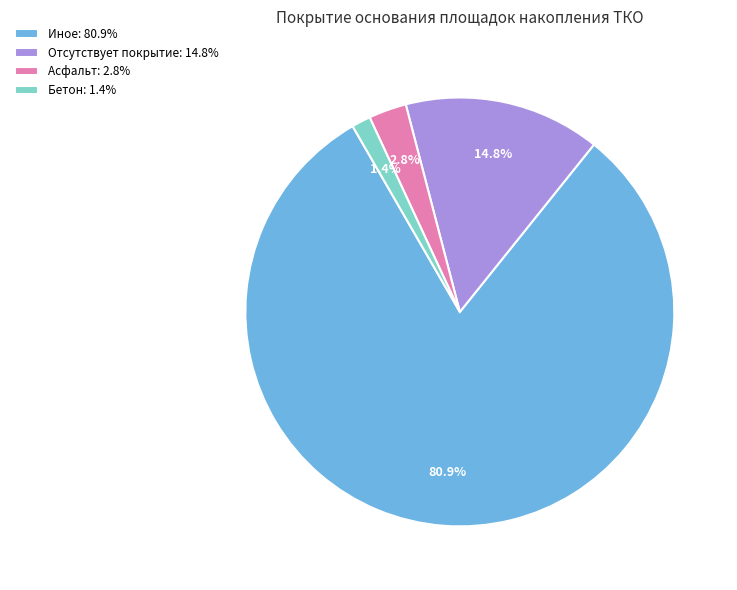

What percentage is NOT represented by Асфальт: 2.8%?

97.2%